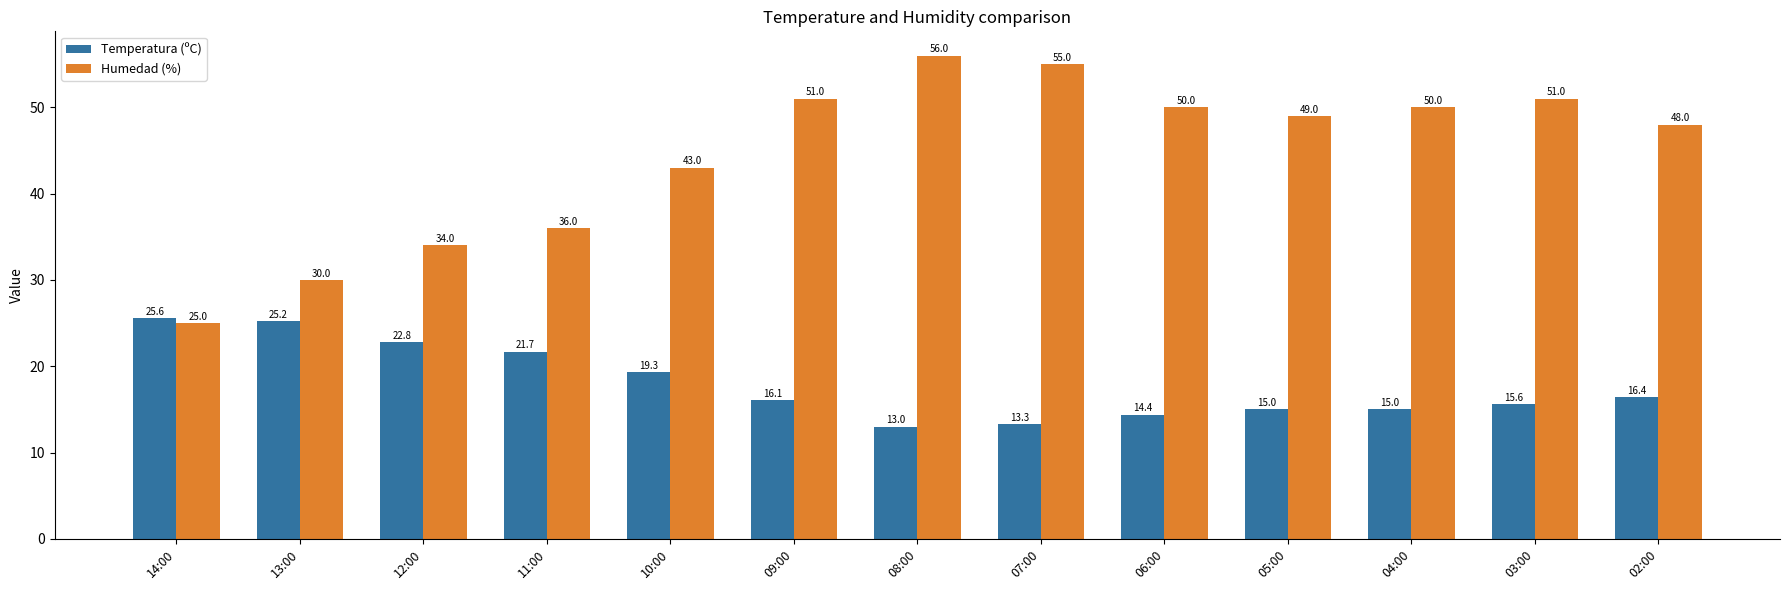

What is the smallest value displayed?

13.0